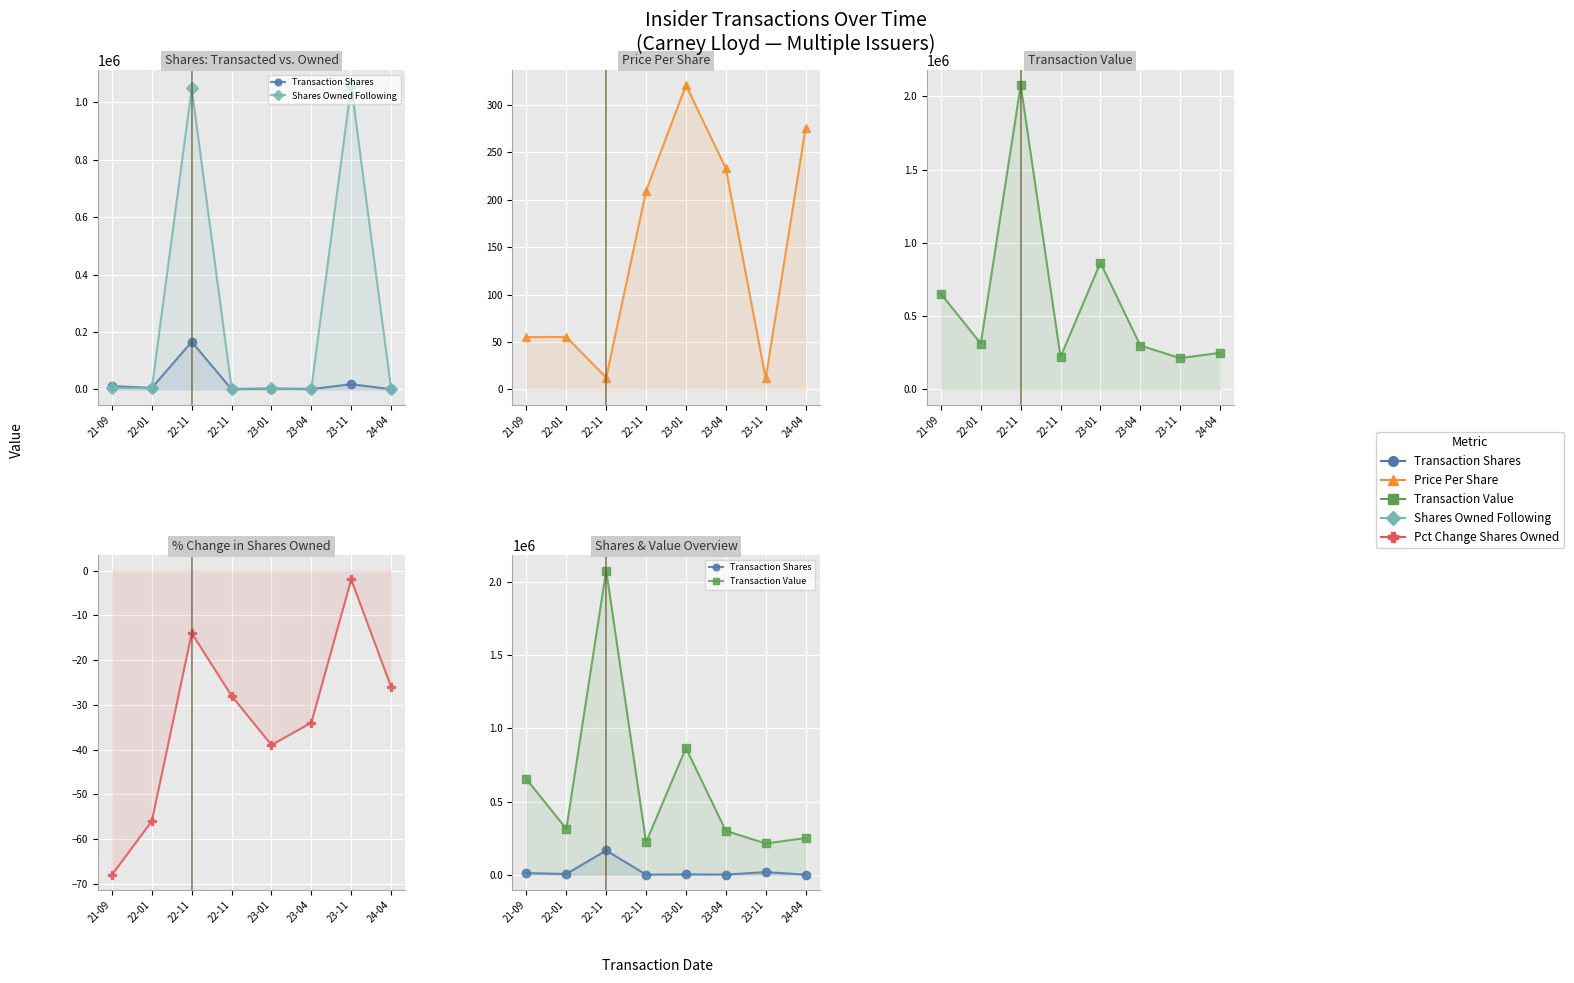

How many values in the Transaction Value series are below 313507?

4